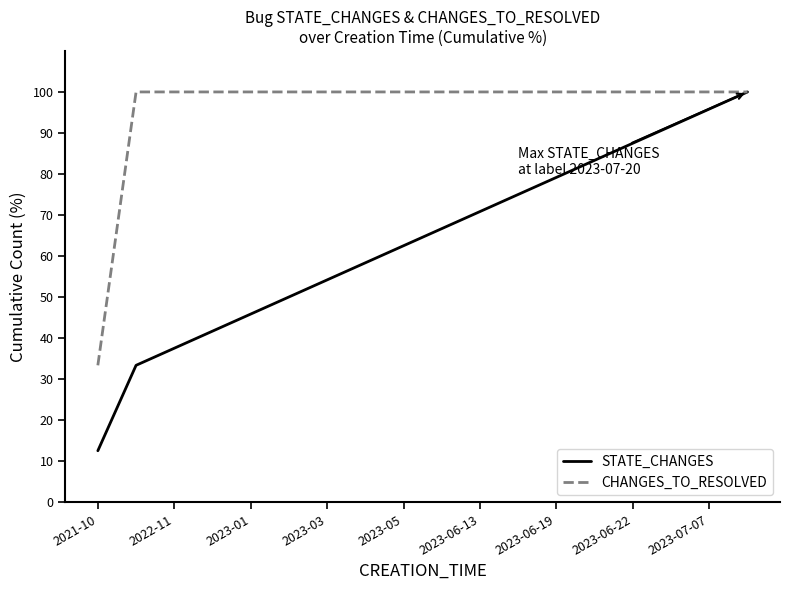

What is the highest value of the CHANGES_TO_RESOLVED series?

100.0